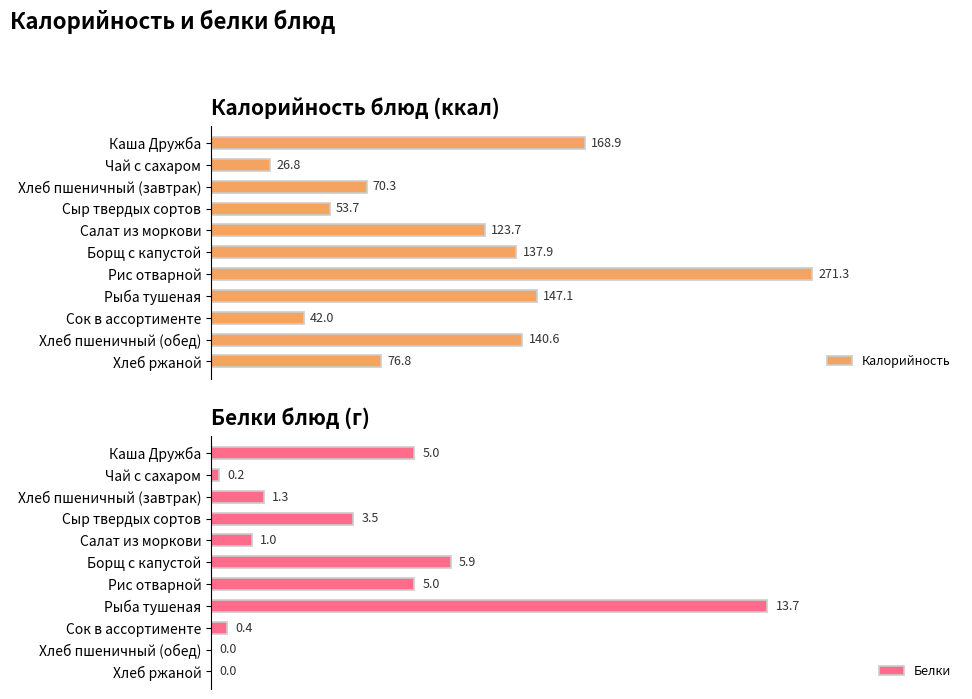

List the labels in order of Калорийность value, largest first.

Рис отварной, Каша Дружба, Рыба тушеная, Хлеб пшеничный (обед), Борщ с капустой, Салат из моркови, Хлеб ржаной, Хлеб пшеничный (завтрак), Сыр твердых сортов, Сок в ассортименте, Чай с сахаром